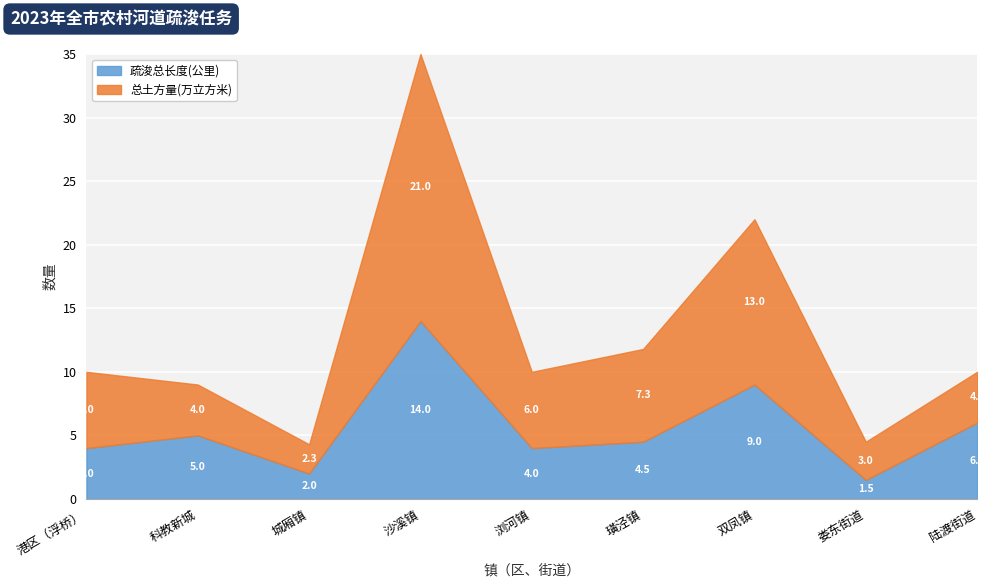

Is the value of 疏浚总长度(公里) at 陆渡街道 greater than the value of 总土方量(万立方米) at 双凤镇?

No